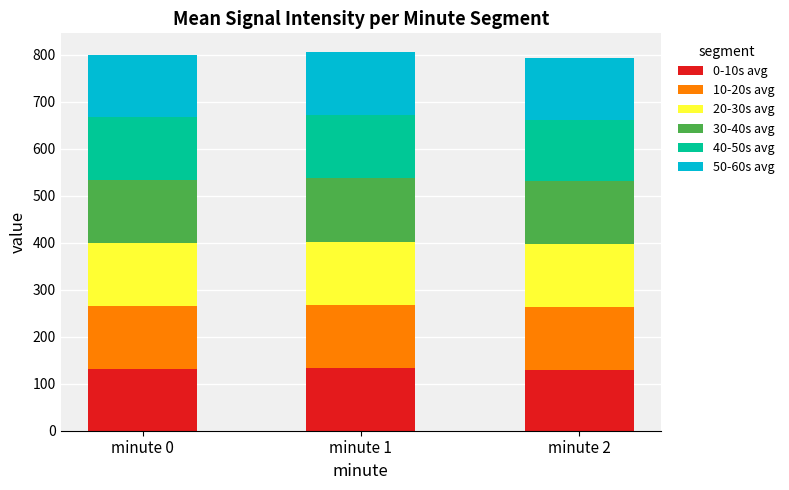

What is the total value across all series at minute 1?

805.0